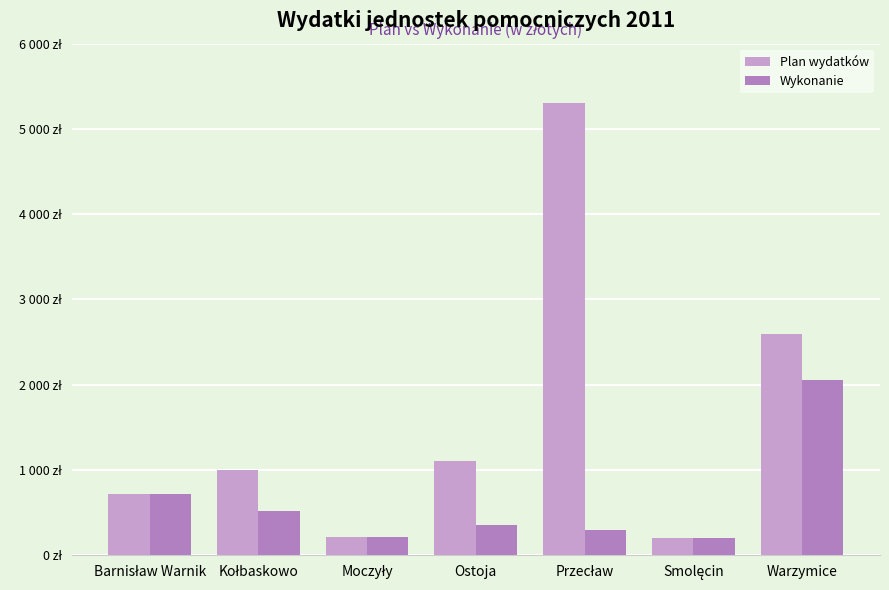

What are all the series names shown in the legend?

Plan wydatków, Wykonanie